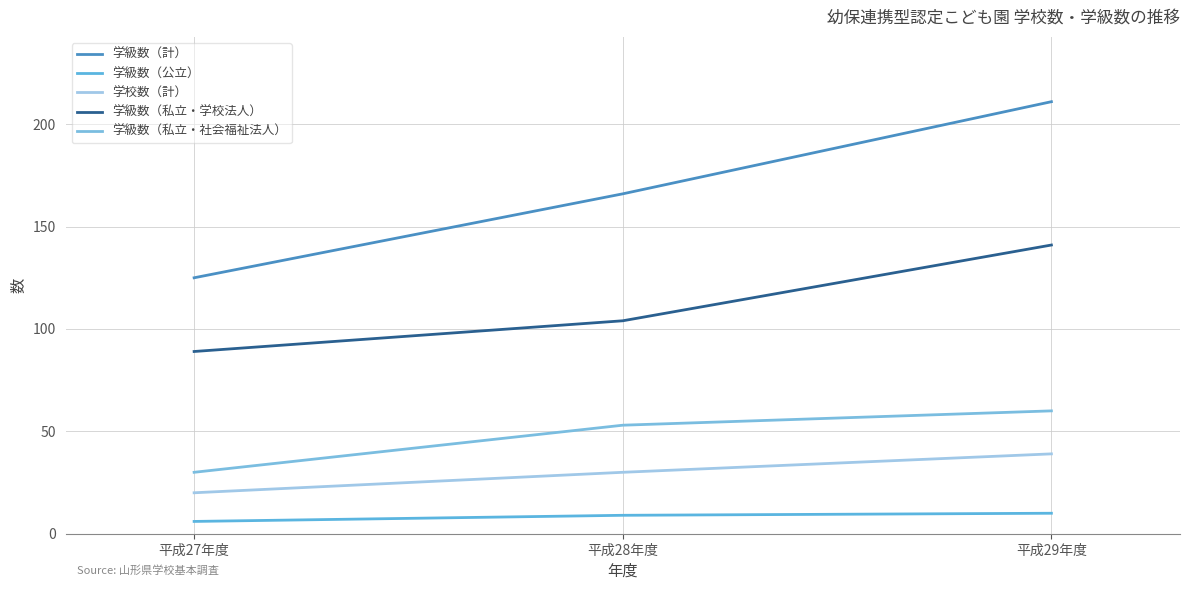

What is the difference between the 学級数（公立） values at 平成28年度 and 平成29年度?

1